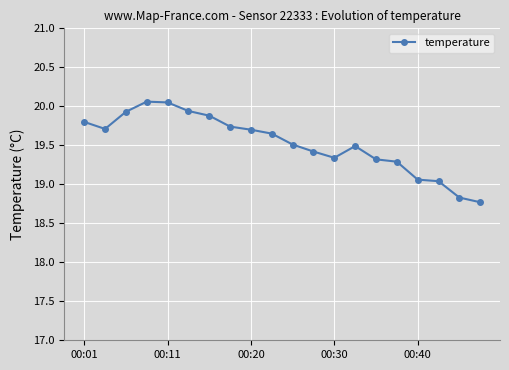

True or false: the data has more than 0 interior local peaks.

True